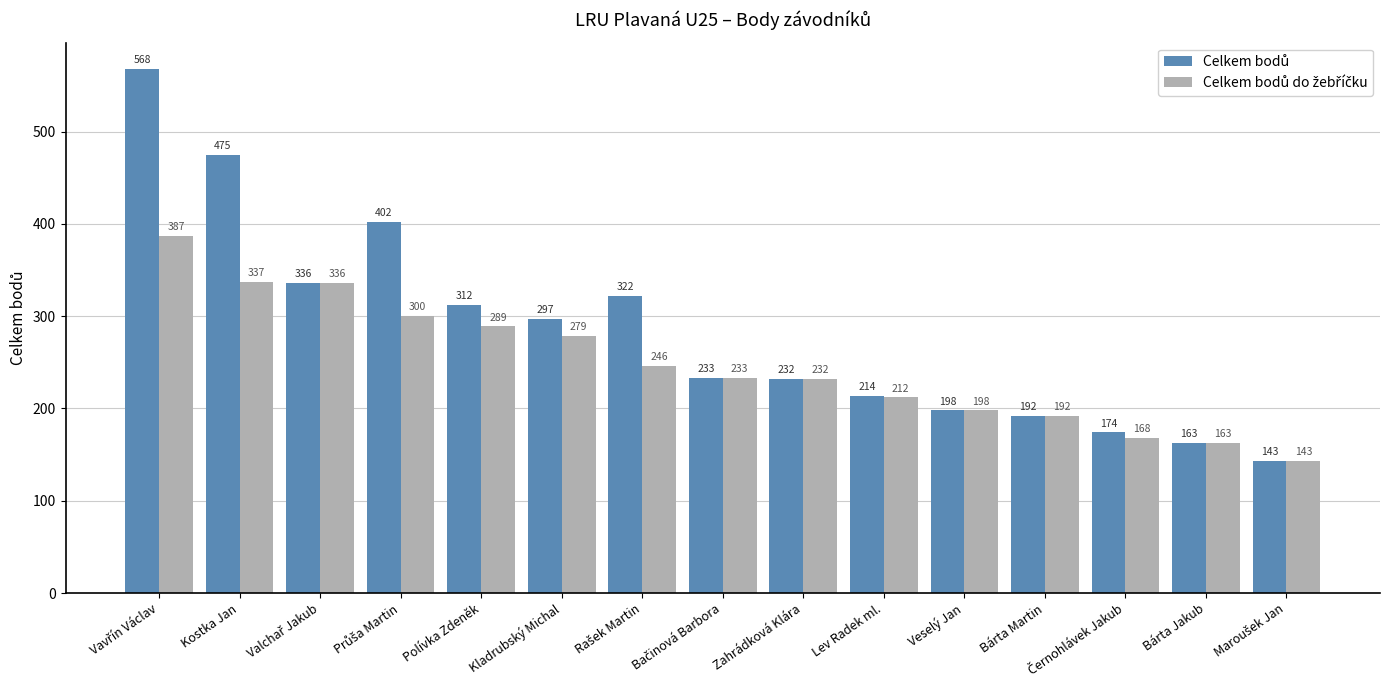

What position from the right is Bárta Jakub?

2